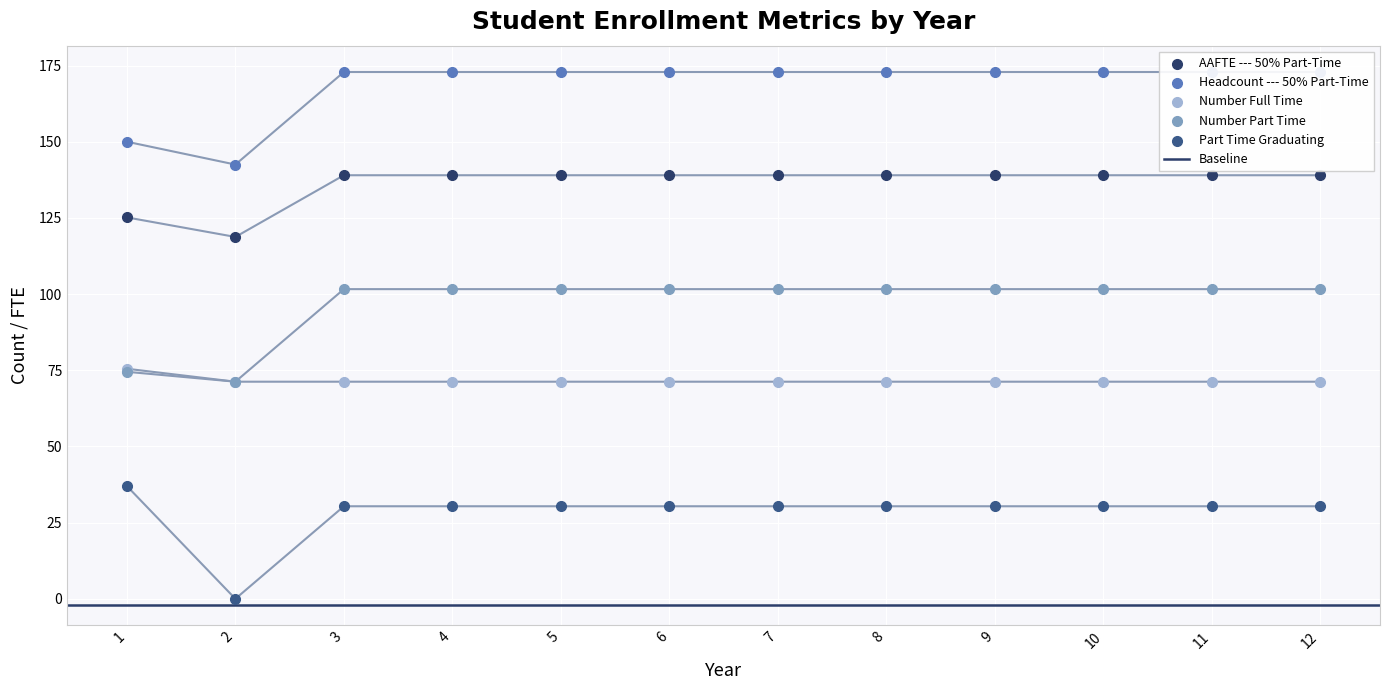

At how many categories does at least one series exceed 98?

12